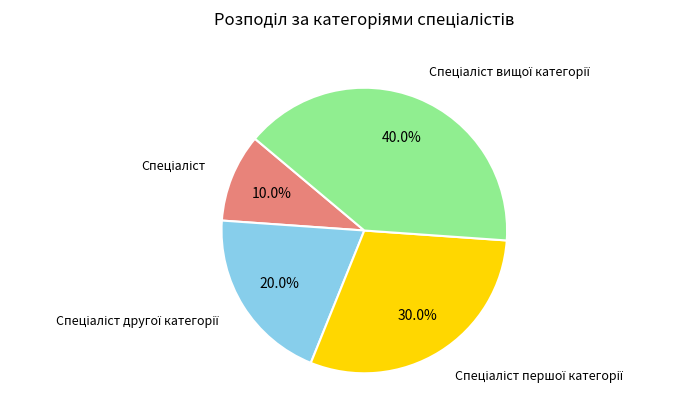

Is there any slice that represents more than half of the pie?

No